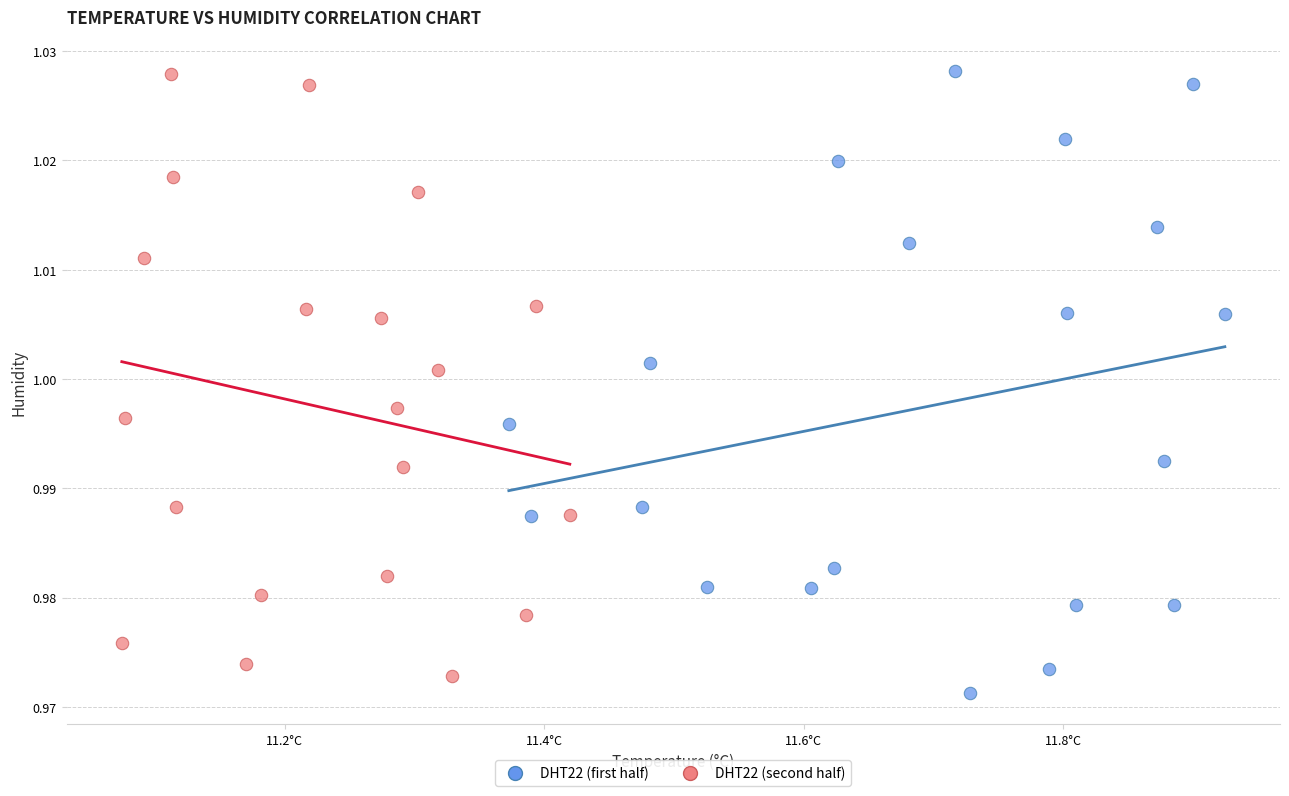

What are all the series names shown in the legend?

DHT22 (first half), DHT22 (second half)